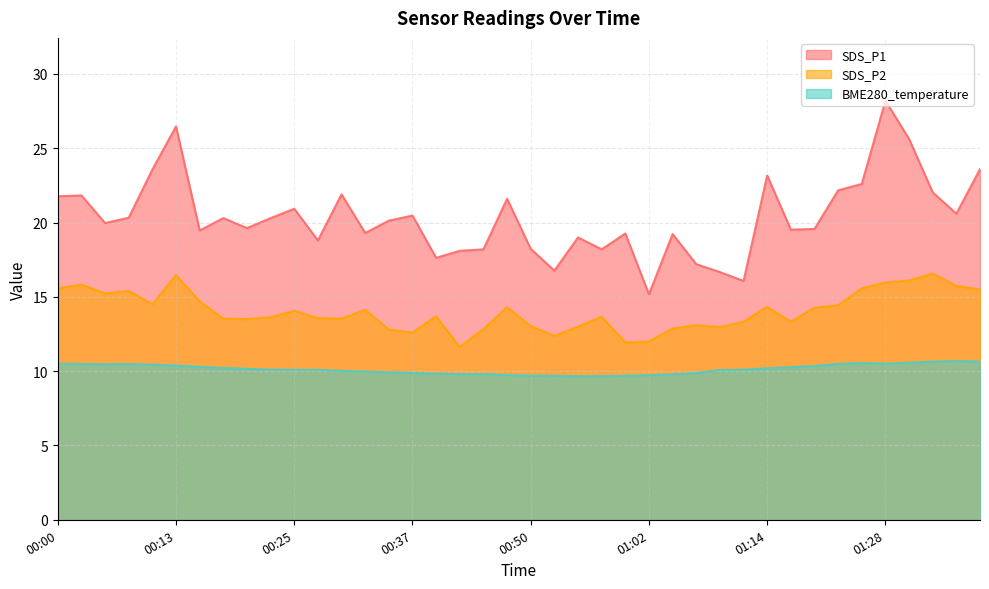

Which series has the widest spread of values?

SDS_P1